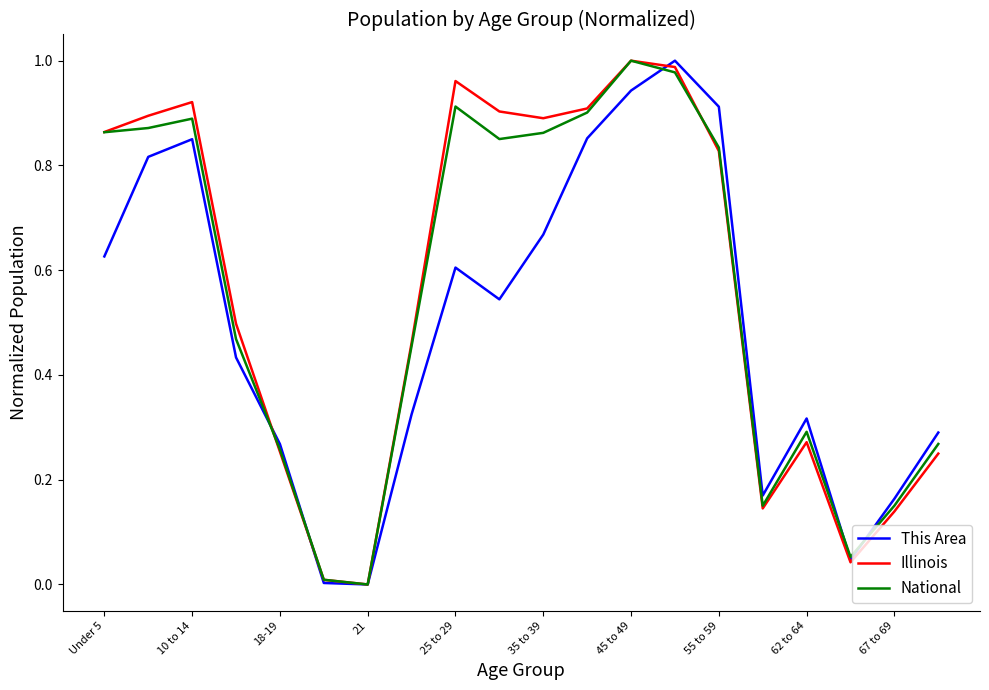

Does the chart display data point markers on the line(s)?

No